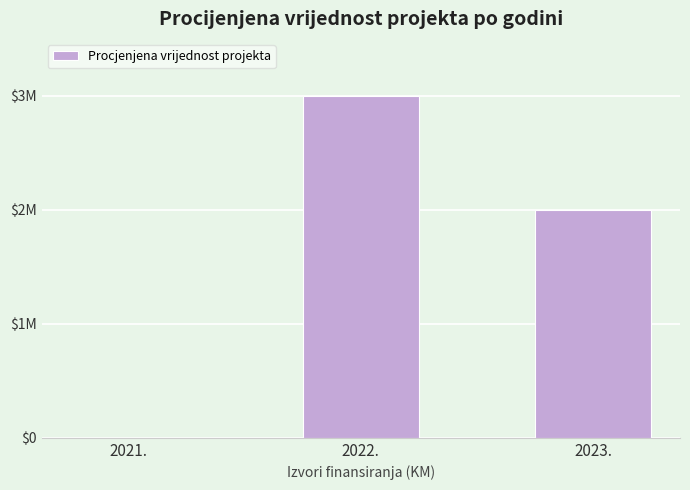

The value at 2021. is 0. True or false?

True